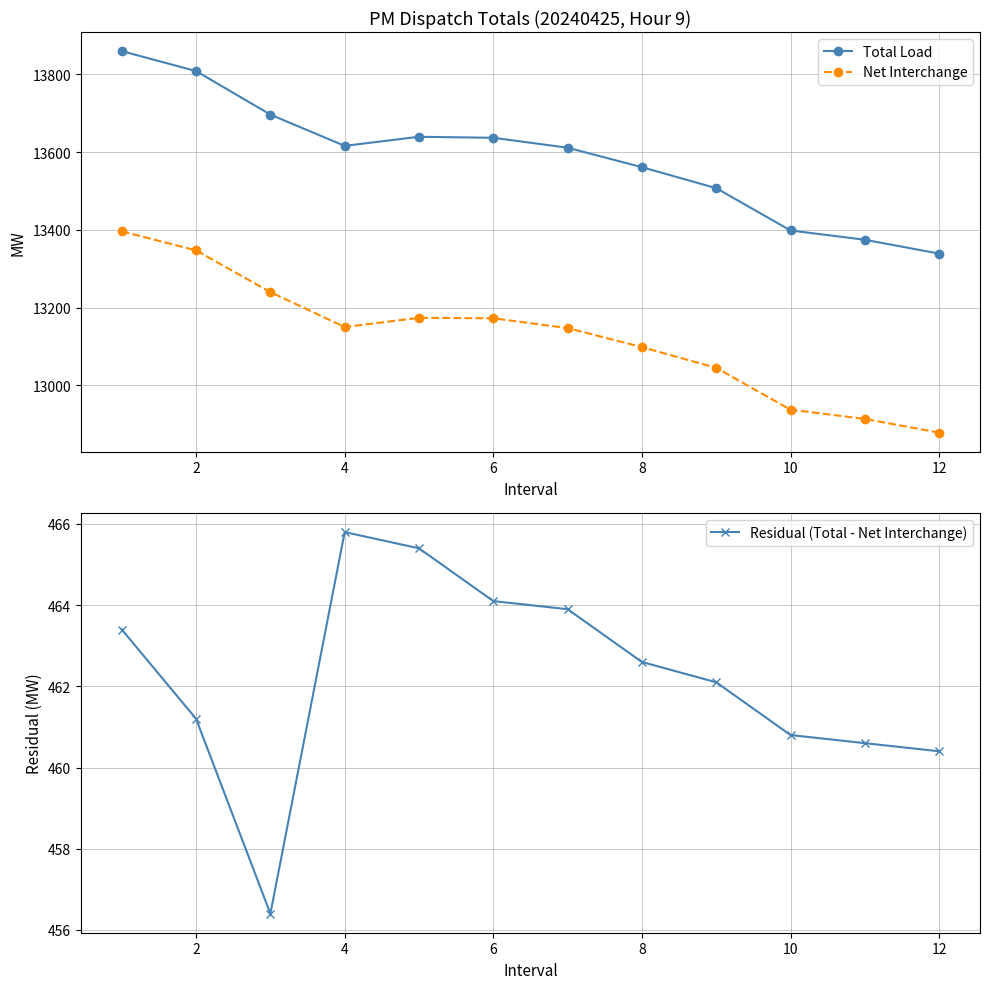

How many categories are shown in the chart?

12